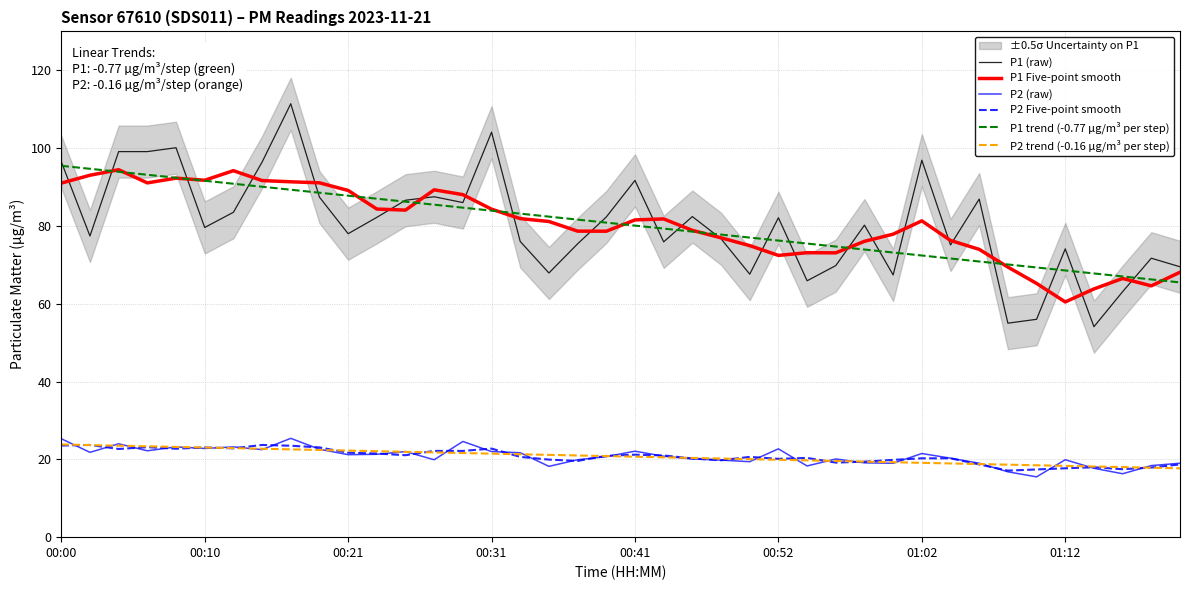

At how many categories does at least one series exceed 106?

1